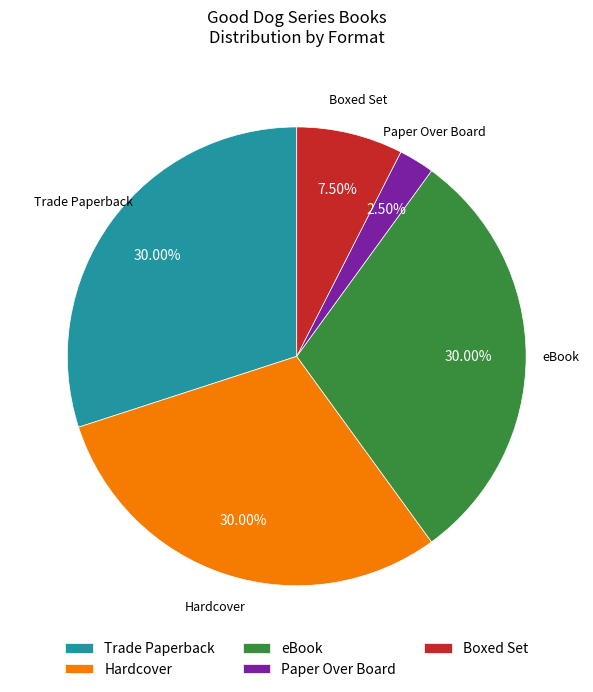

Do Paper Over Board and Hardcover together represent more than half of the pie?

No